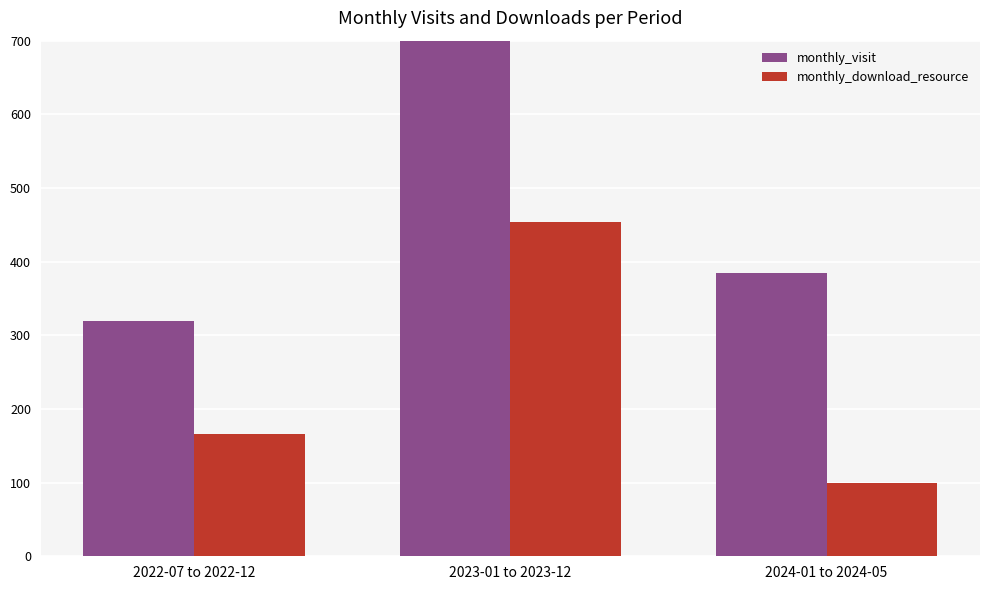

True or false: monthly_download_resource has a value of 99 at 2024-01 to 2024-05.

True